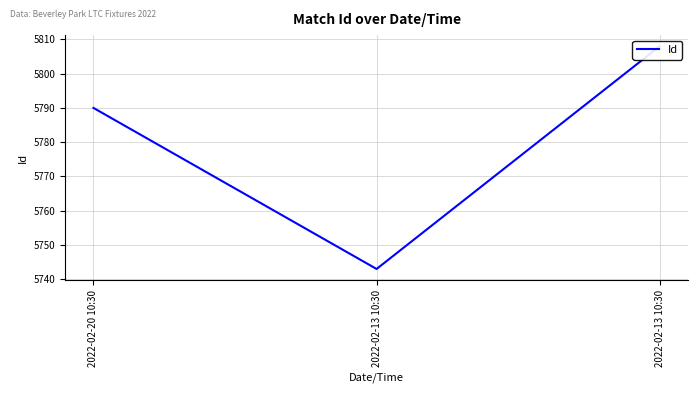

What is the difference between the maximum and minimum values?

65